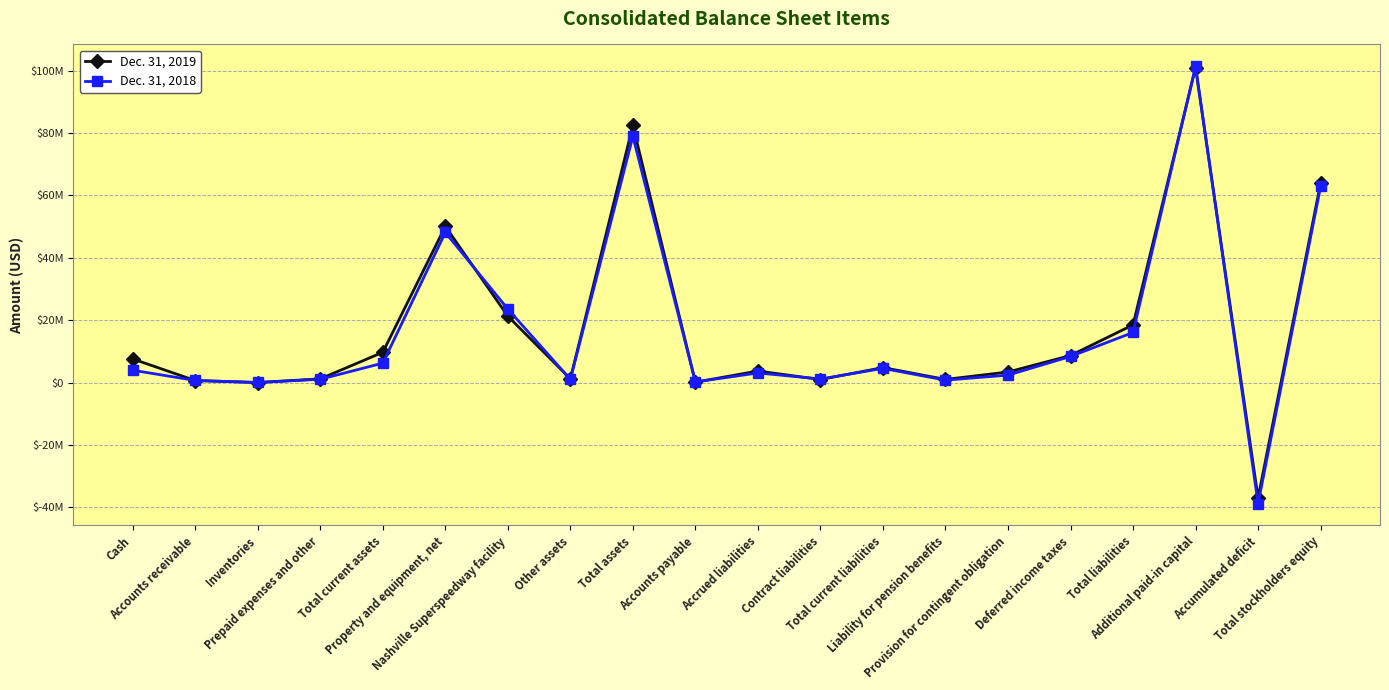

Does the chart have visible grid lines?

Yes